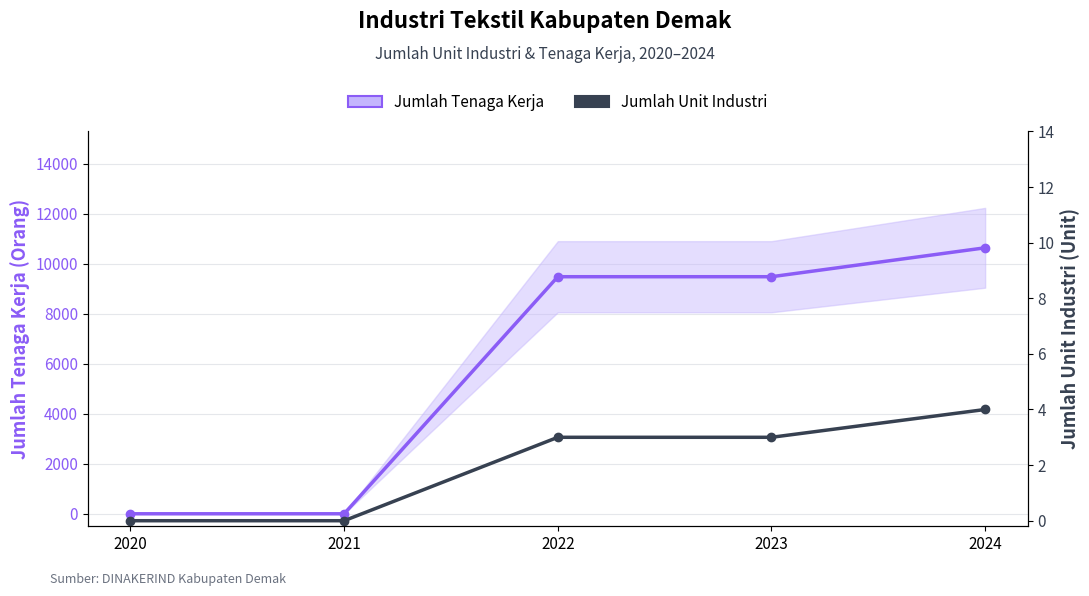

Rank the series by their average value, from lowest to highest.

Jumlah Unit Industri, Jumlah Tenaga Kerja